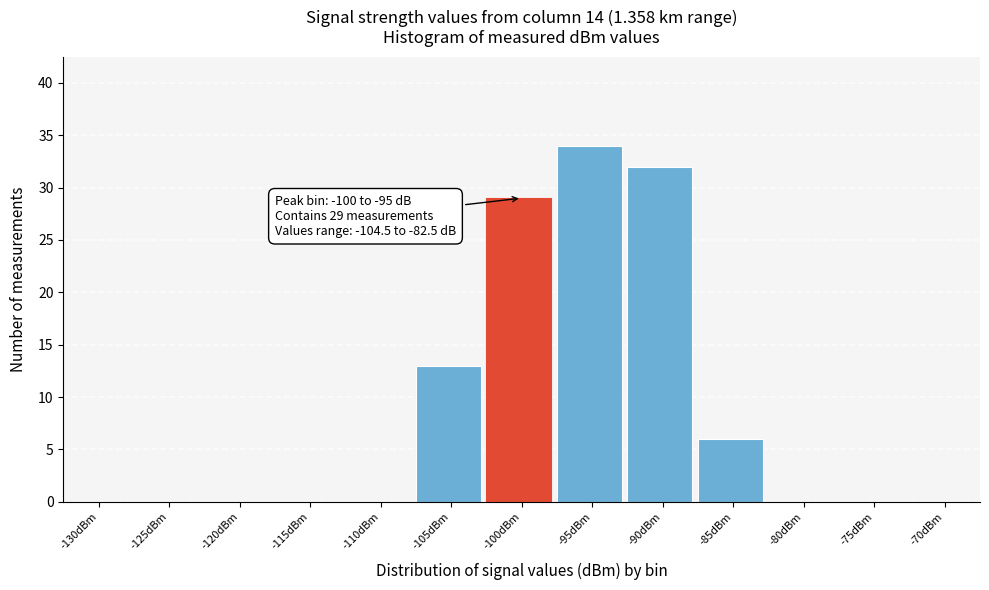

Reading left to right, extract all data points from this chart.

-130dBm=0	-125dBm=0	-120dBm=0	-115dBm=0	-110dBm=0	-105dBm=13	-100dBm=29	-95dBm=34	-90dBm=32	-85dBm=6	-80dBm=0	-75dBm=0	-70dBm=0